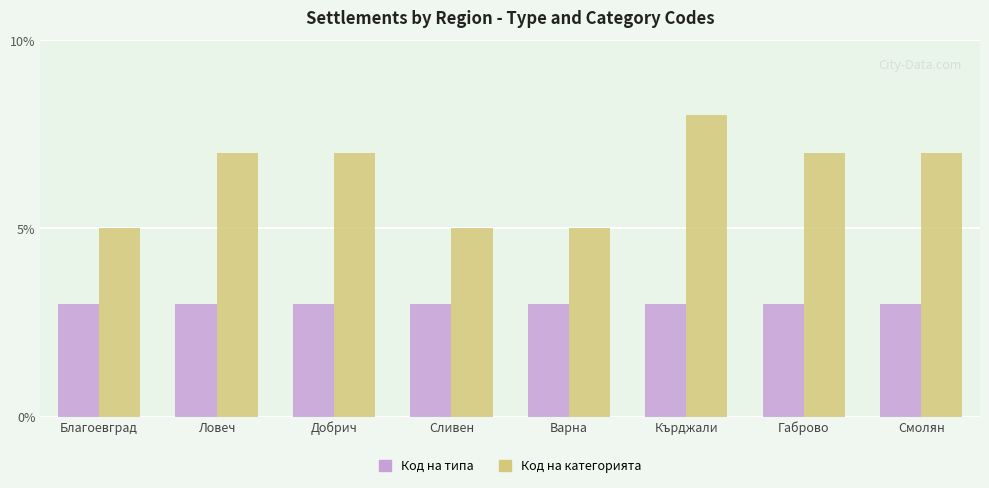

The Код на типа series shows 5 at Ловеч. True or false?

False